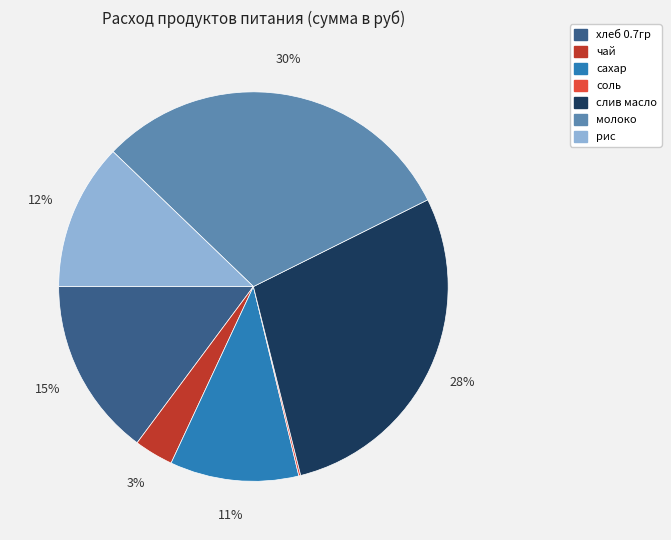

Is it true that соль is 13% of the pie?

False